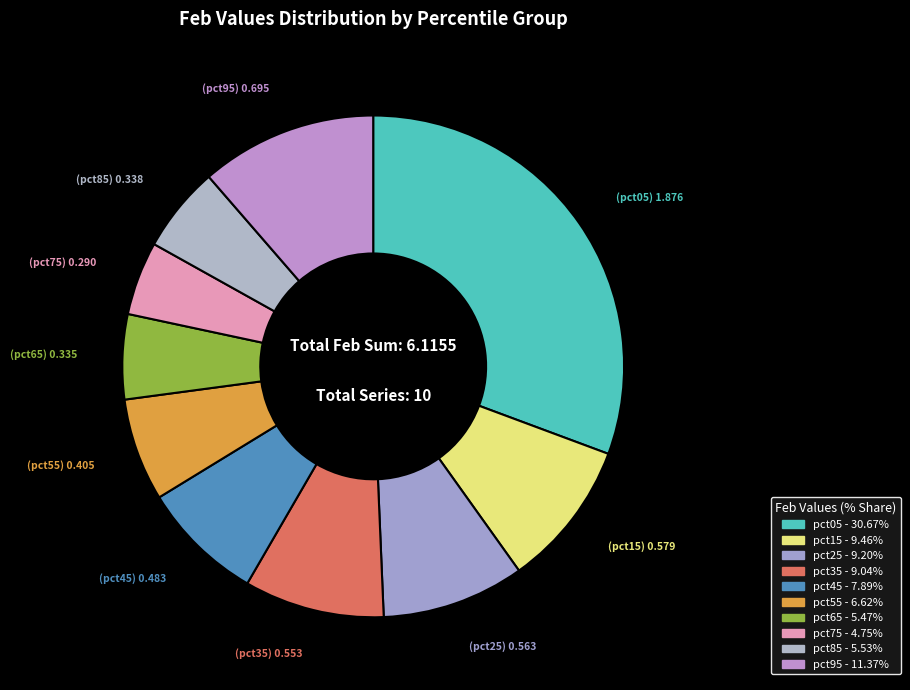

Does pct75 represent more than half of the total?

No